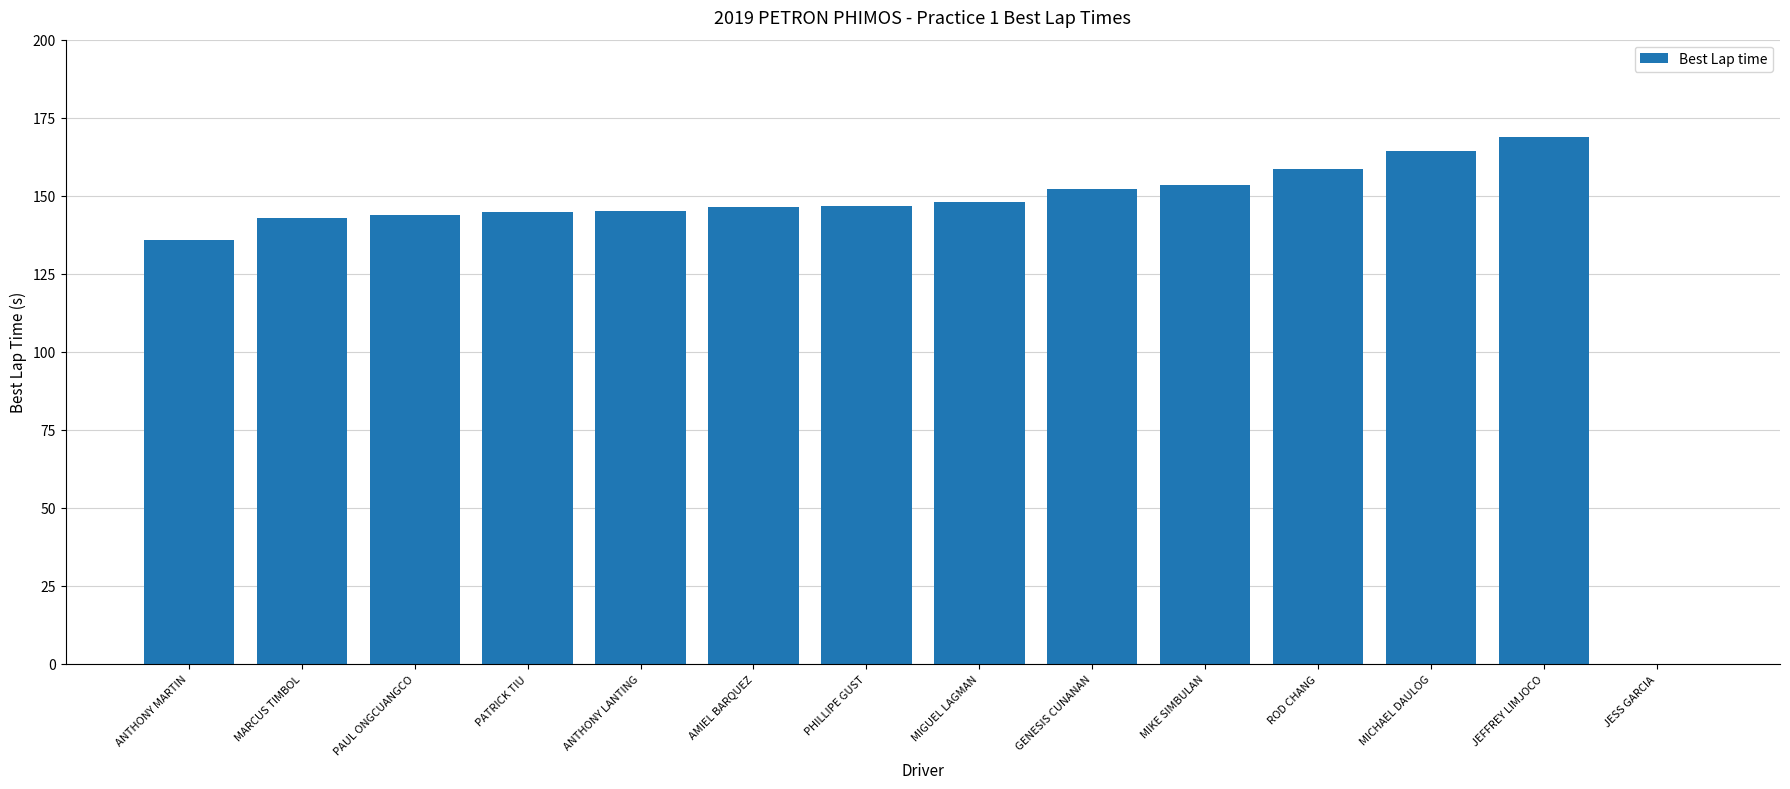

Read the value at MARCUS TIMBOL.

142.7